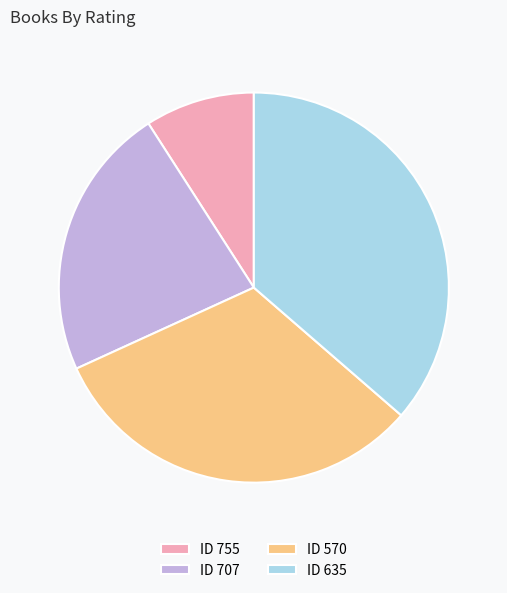

Does ID 635 account for over 50% of the chart?

No